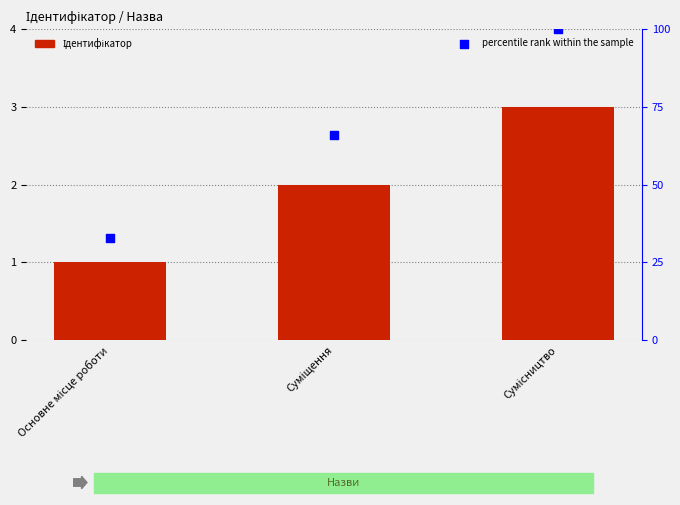

What is the total value across all series at Суміщення?

68